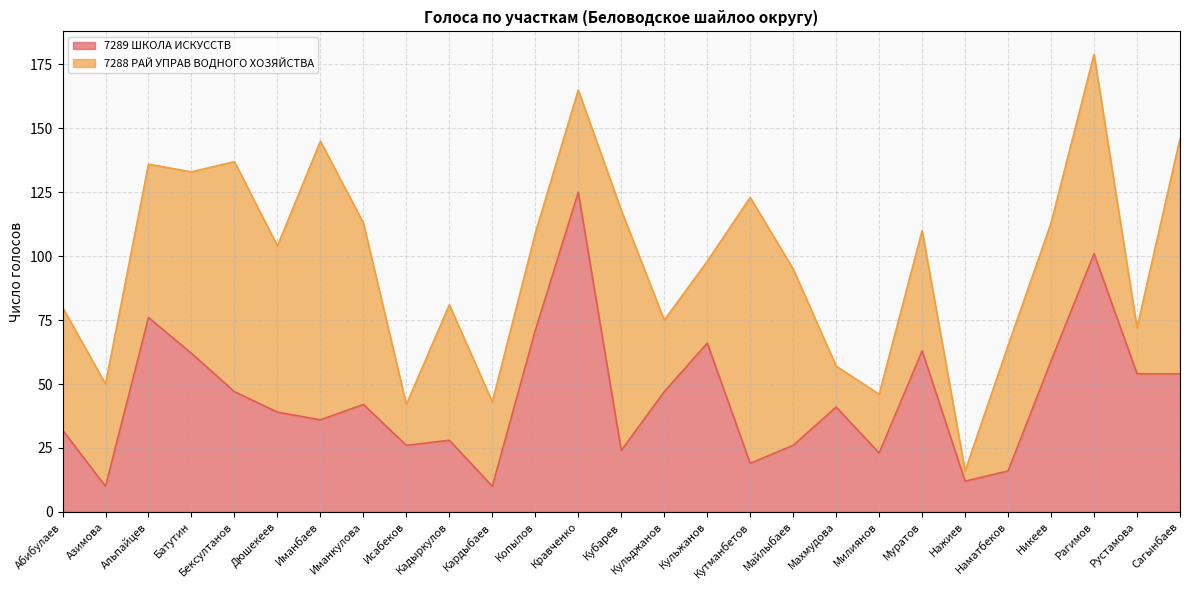

What is the value of the 27th point from the left?

54